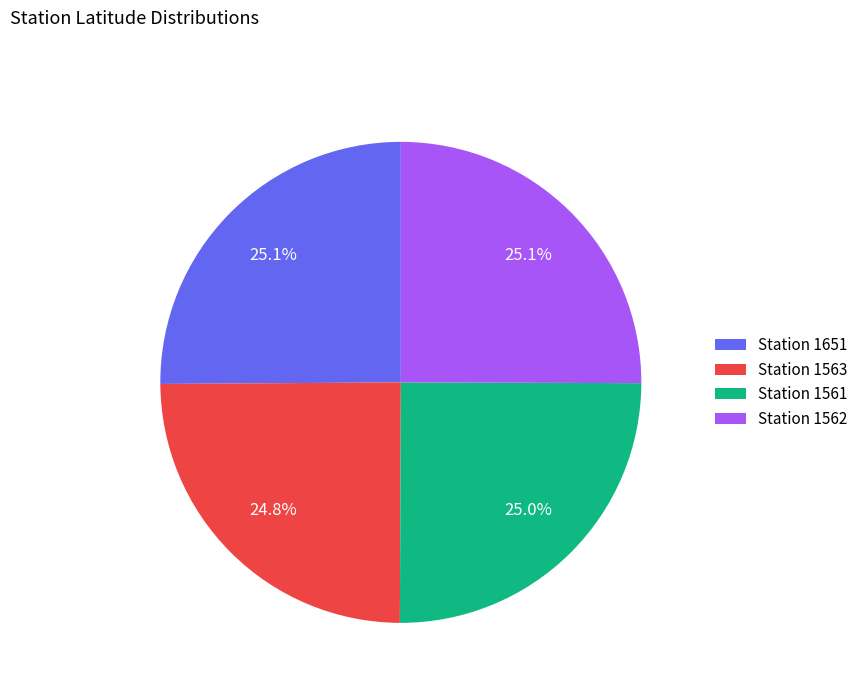

What percentage do Station 1561 and Station 1651 together represent?

50.1%